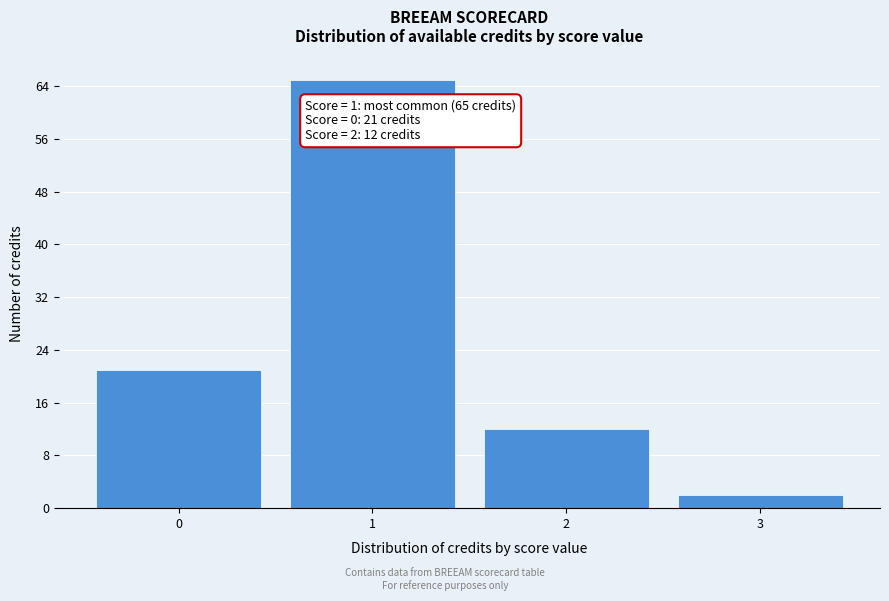

Reading left to right, transcribe all the data shown in this chart.

0=21	1=65	2=12	3=2